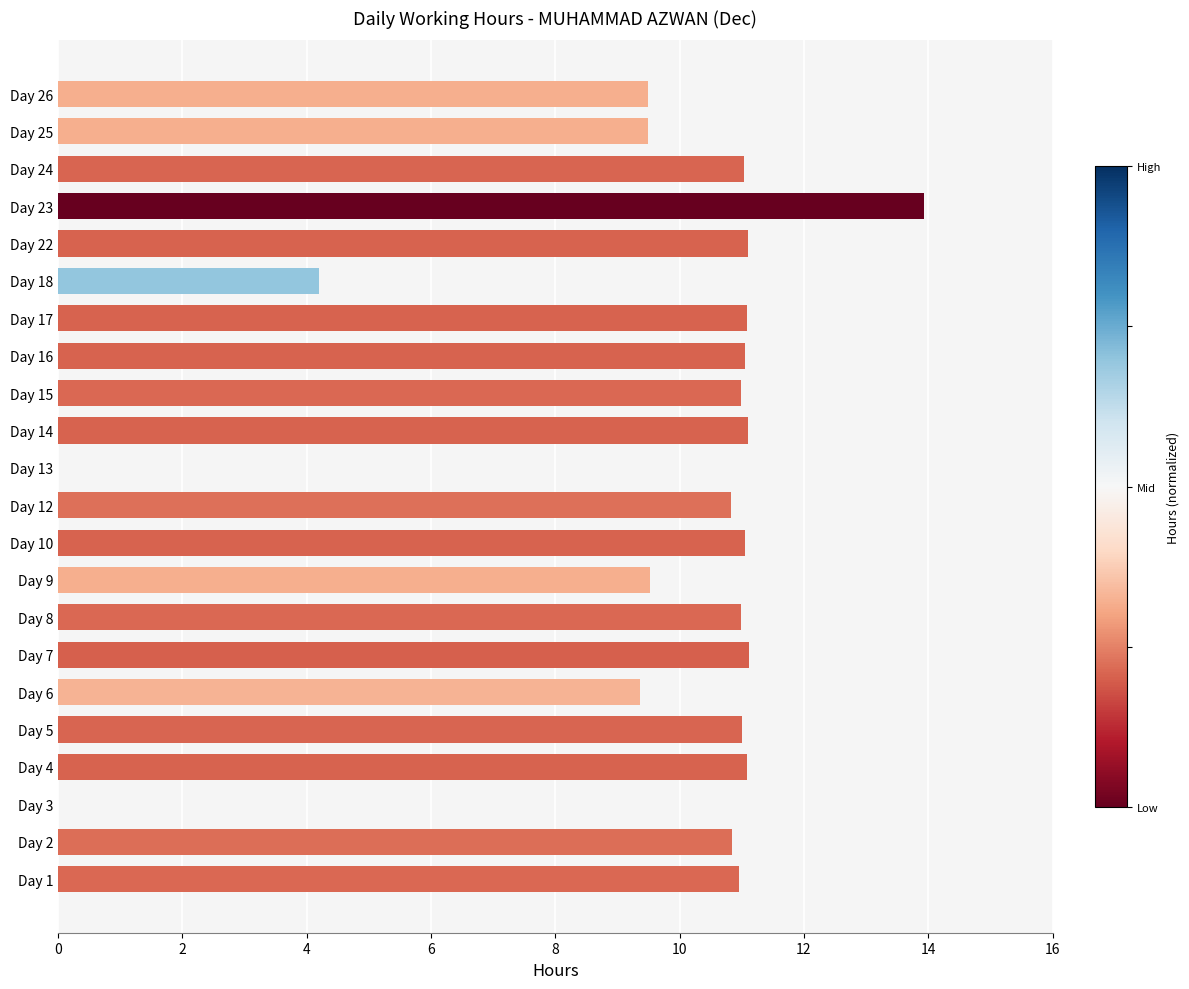

At which label is the value closest to 6?

Day 18